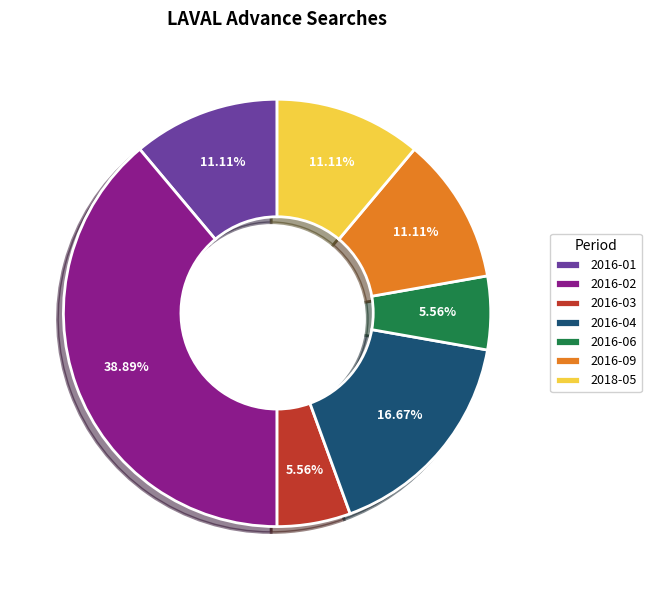

Which has a higher value, 2016-06 or 2016-04?

2016-04